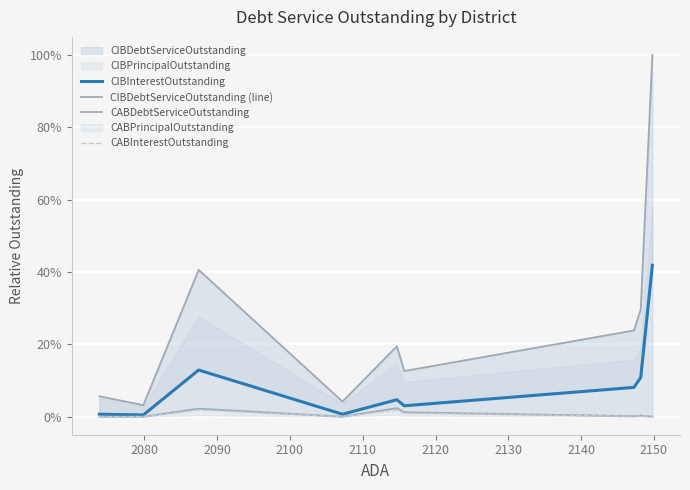

Reading left to right, transcribe all the data shown in this chart.

CIBInterestOutstanding: 0.0	0.0	0.1	0.0	0.0	0.0	0.1	0.1	0.4
CIBDebtServiceOutstanding (line): 0.1	0.0	0.4	0.0	0.2	0.1	0.2	0.3	1.0
CABDebtServiceOutstanding: 0.0	0.0	0.0	0.0	0.0	0.0	0.0	0.0	0.0
CABInterestOutstanding: 0.0	0.0	0.0	0.0	0.0	0.0	0.0	0.0	0.0